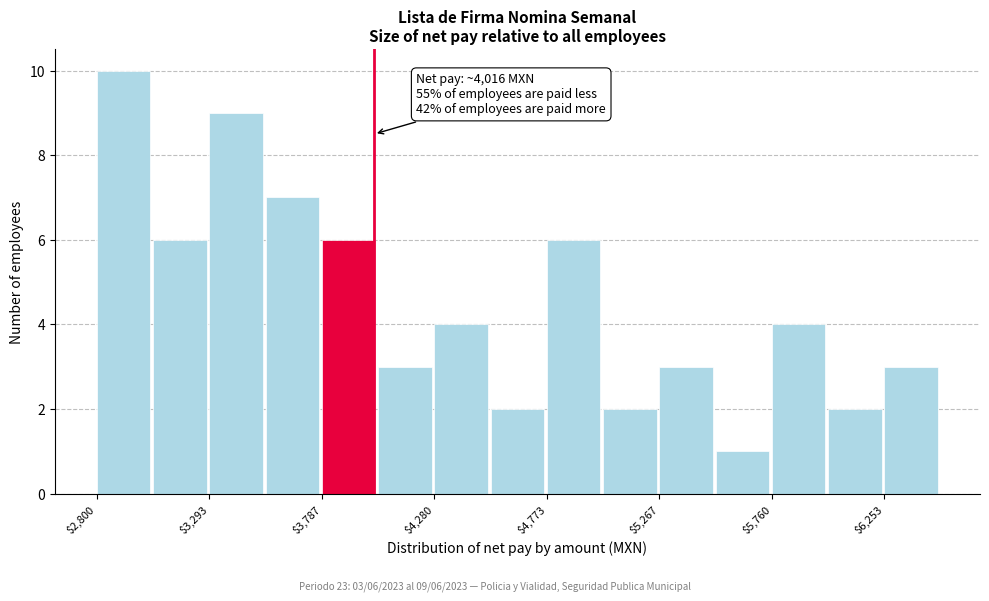

Over which range of the x-axis is the bar tallest?

2800 to 3050